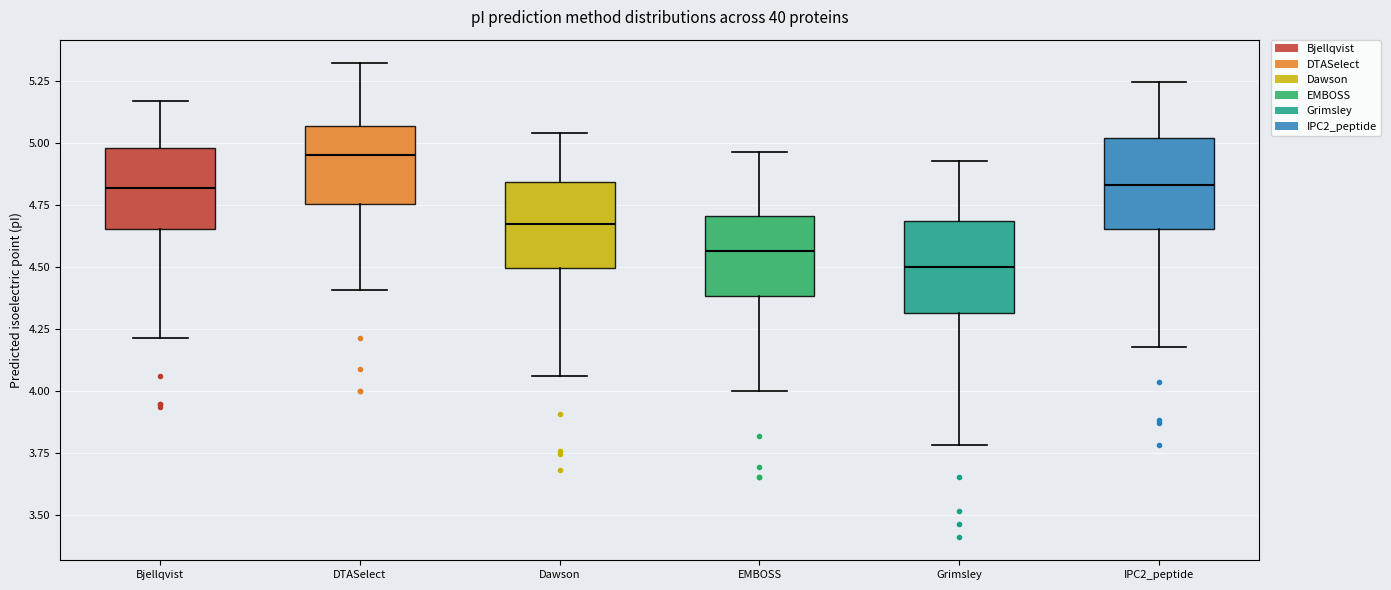

Where does the median line of the box for EMBOSS sit on the y-axis? The values are not printed on the chart, so give them approximately, as read against the axis.

4.55